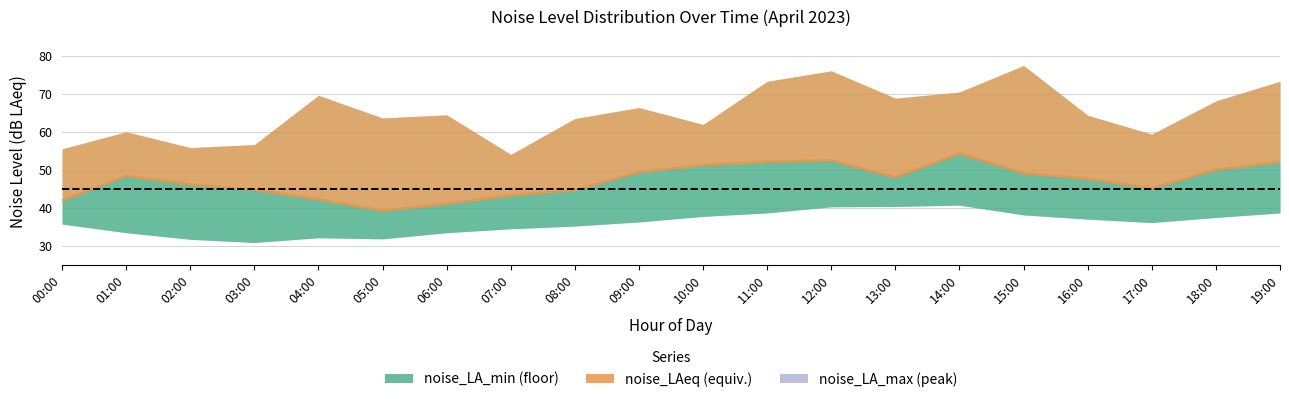

The value at 07:00 is 43.4. True or false?

True